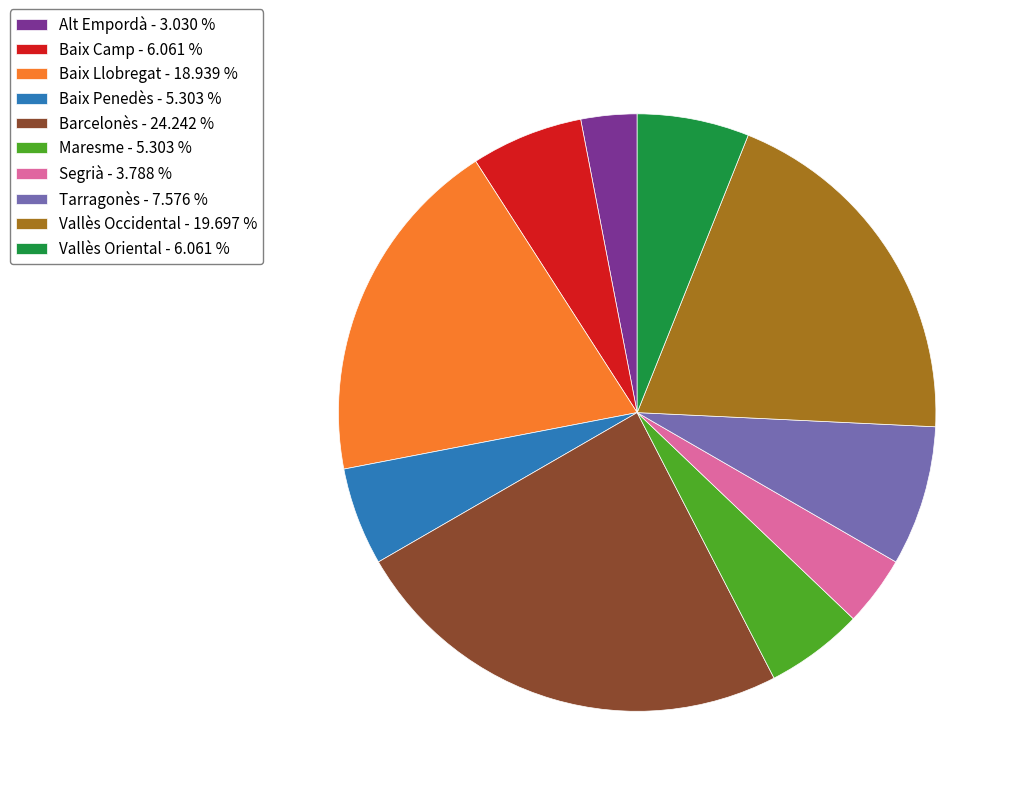

What is the ratio of the value at Barcelonès to the value at Baix Camp?

4.0